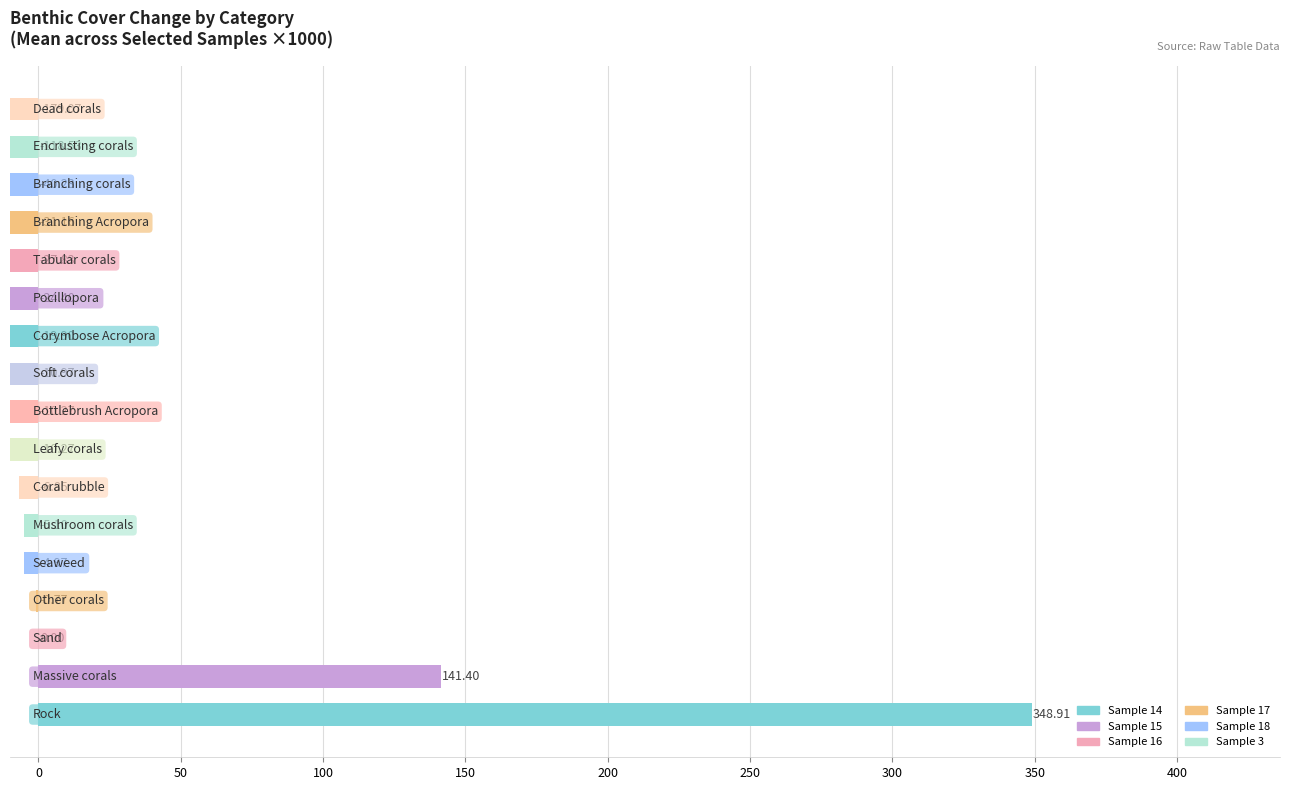

What is the difference between the maximum and second lowest values?

467.4